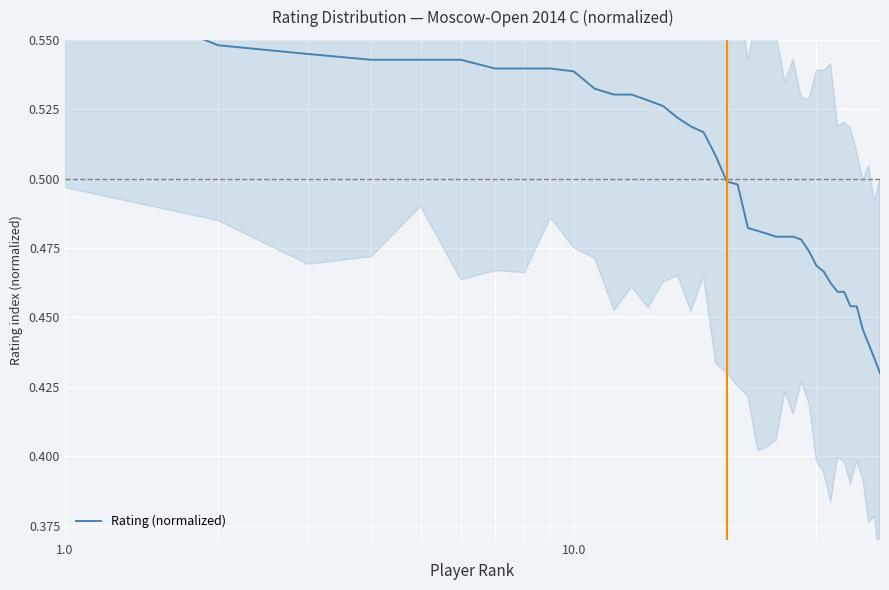

Reading left to right, list all the values displayed in this chart.

0.6	0.5	0.5	0.5	0.5	0.5	0.5	0.5	0.5	0.5	0.5	0.5	0.5	0.5	0.5	0.5	0.5	0.5	0.5	0.5	0.5	0.5	0.5	0.5	0.5	0.5	0.5	0.5	0.5	0.5	0.5	0.5	0.5	0.5	0.5	0.5	0.4	0.4	0.4	0.4